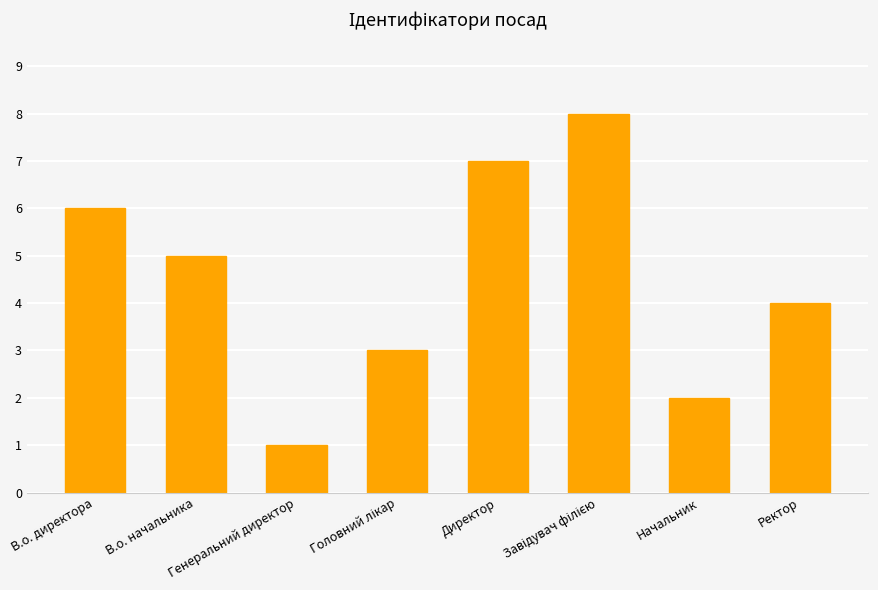

Where does the data first go above 5?

В.о. директора